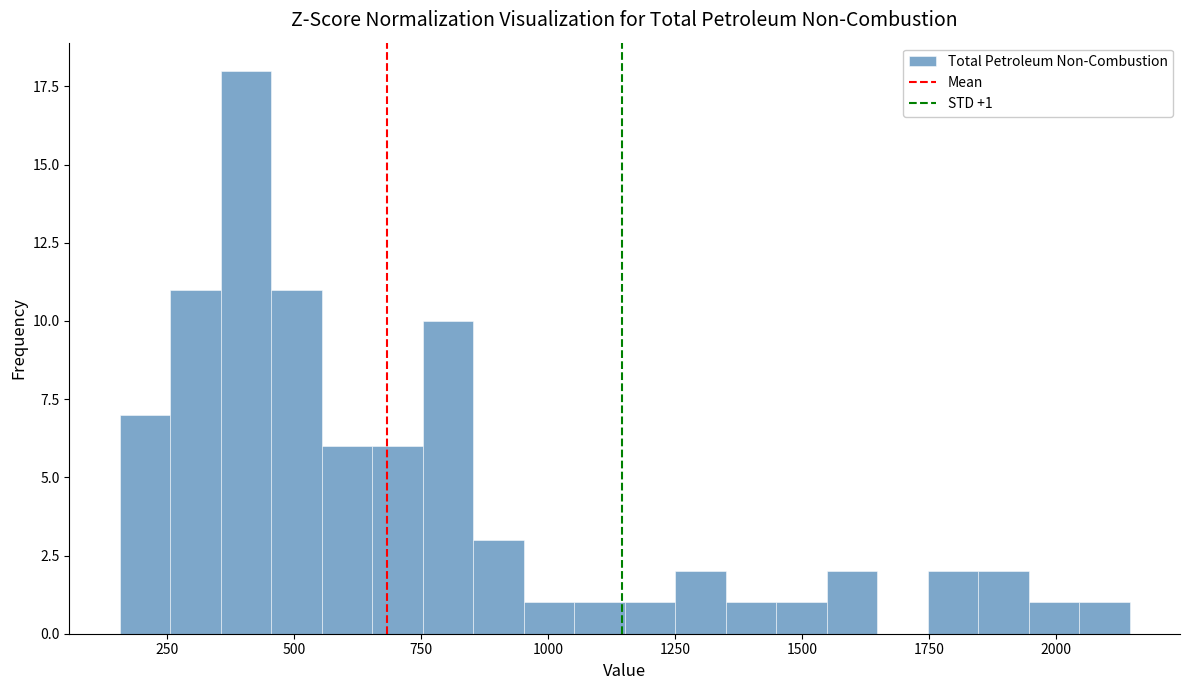

Around what value on the x-axis is the tallest bar? Give the approximate position of its centre, as read against the axis.

400